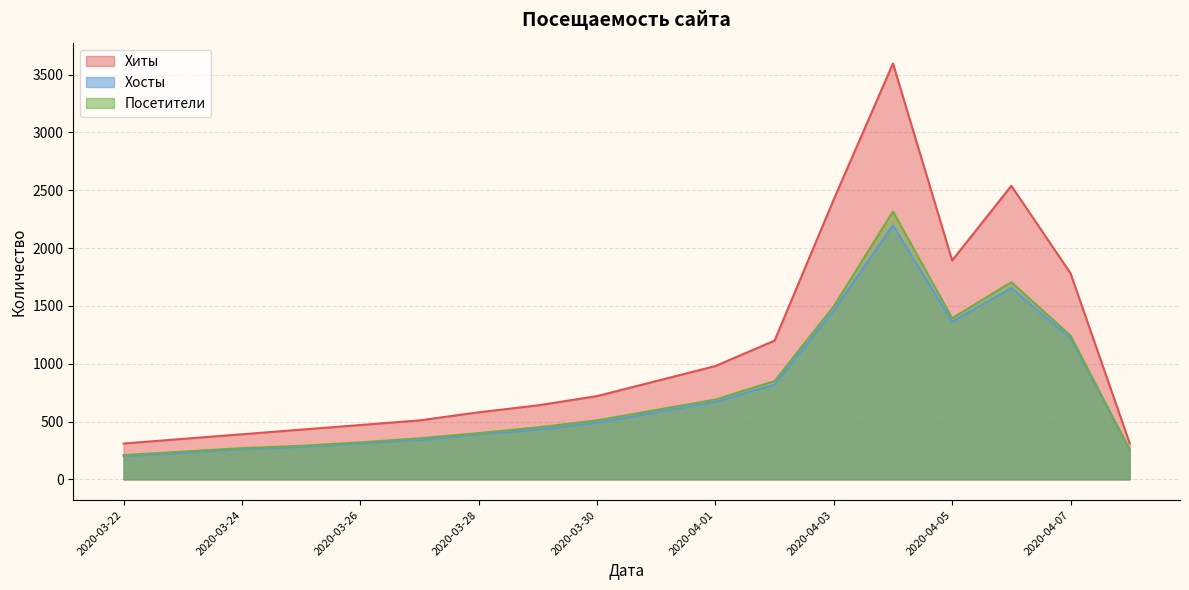

Rank the series by their maximum value, from highest to lowest.

Хиты, Посетители, Хосты